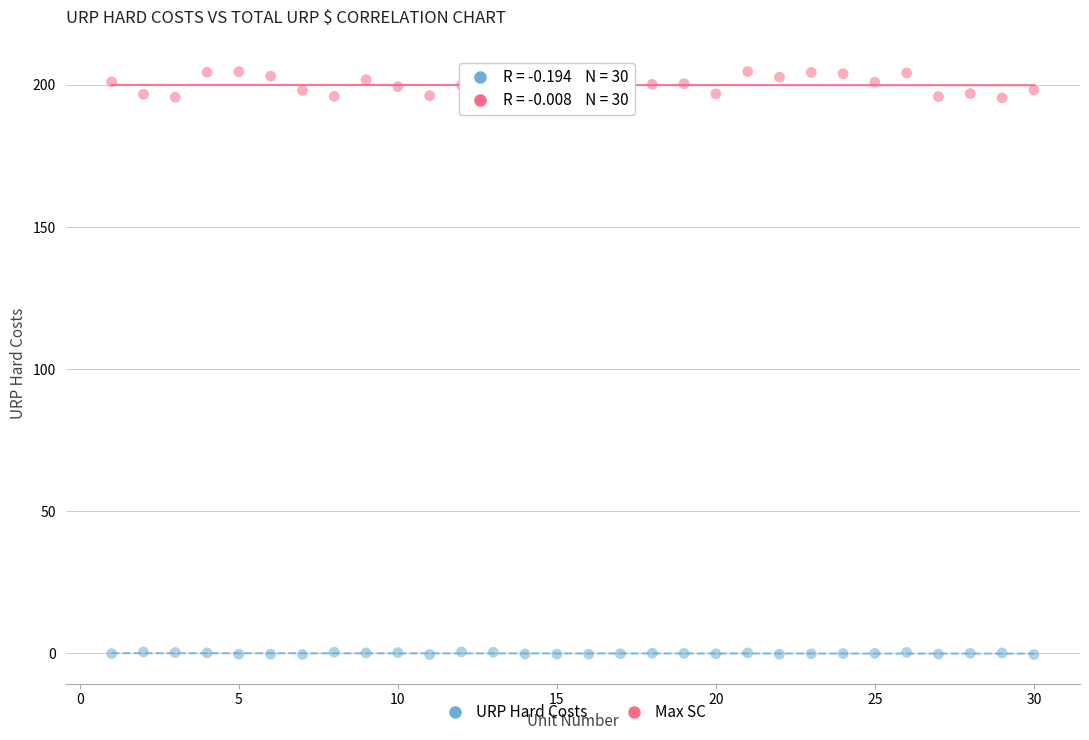

Across all data points, what is the range of Y values (max minus min)?

205.2